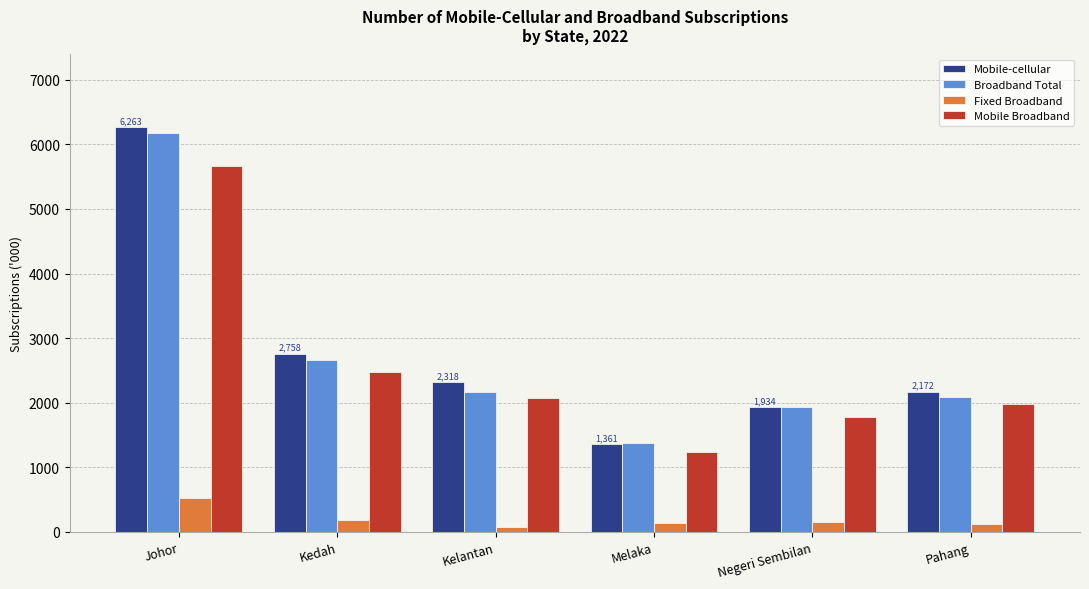

Does the chart contain any negative values?

No